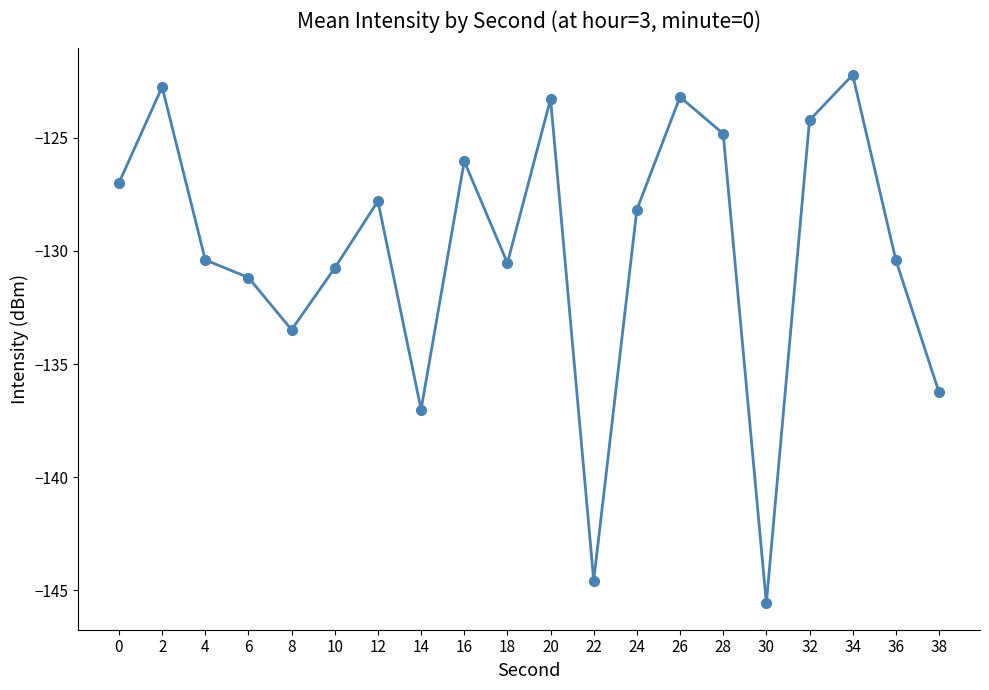

The value at 38 is -136.2. True or false?

True